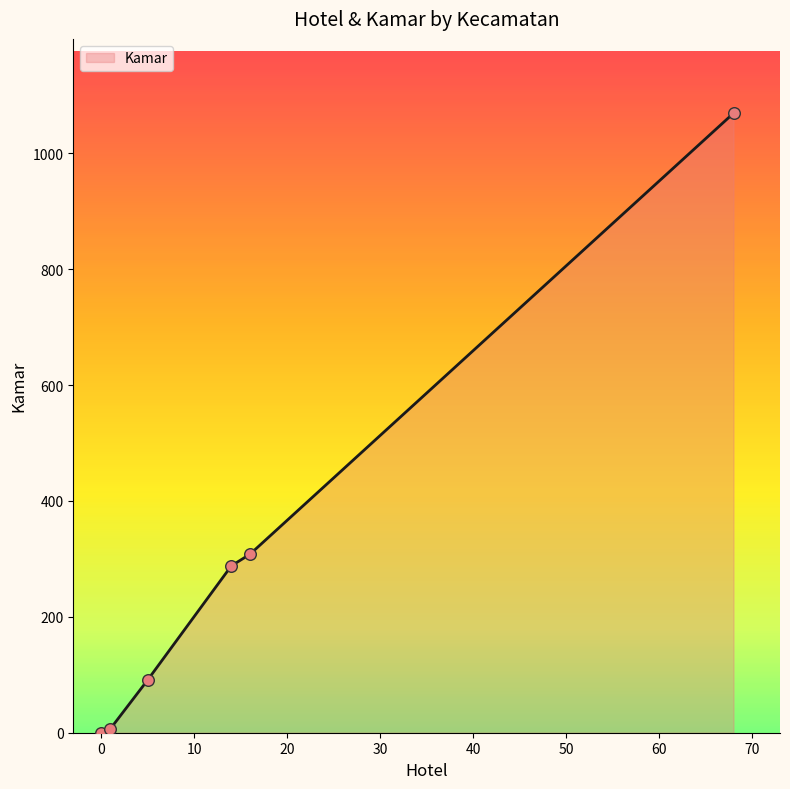

True or false: there are more than 1 points higher than both neighbors.

False